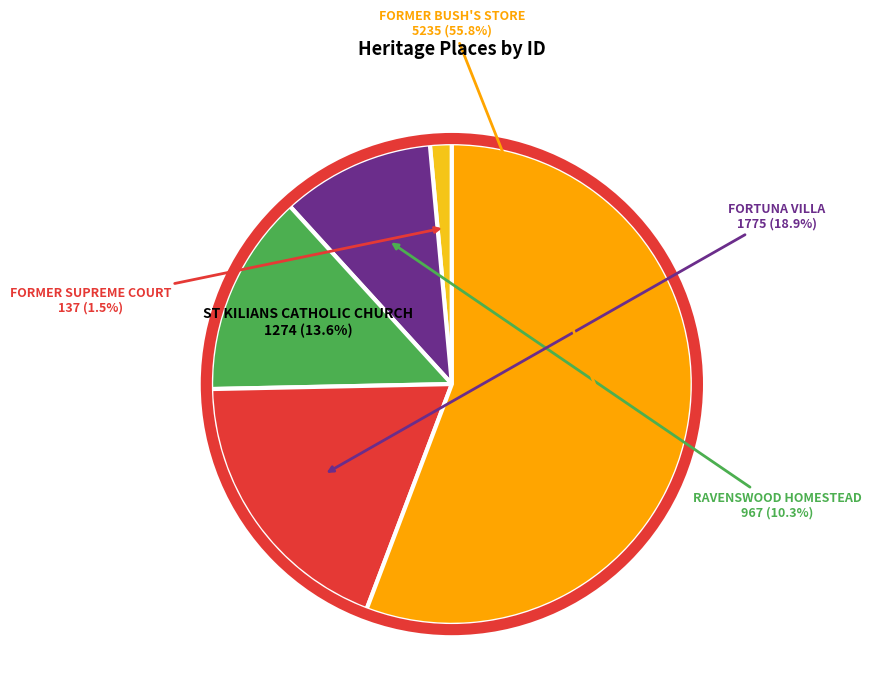

Does any single category account for the majority?

Yes